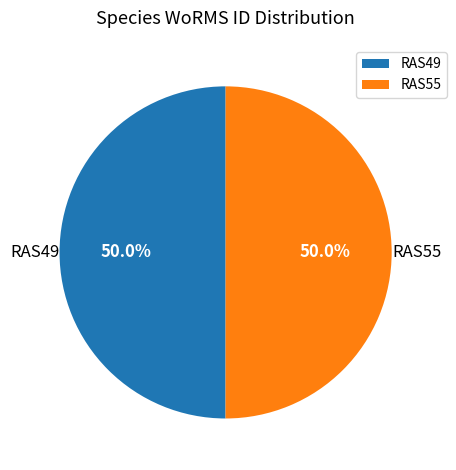

To the nearest percent, what portion does RAS49 represent?

50%